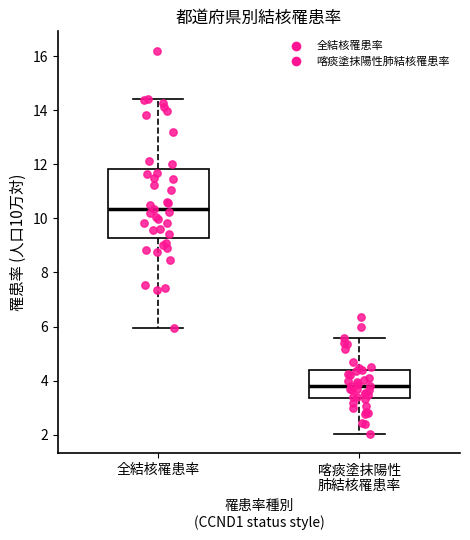

Reading left to right, read every box against the y-axis: the position of its median line, the range the box covers, and the ends of its whiskers. The values are not printed on the chart, so give them approximately, as read against the axis.

全結核罹患率: median 10.4, box 9.2 to 11.8, whiskers 6.0 to 14.4
喀痰塗抹陽性 肺結核罹患率: median 3.8, box 3.4 to 4.4, whiskers 2.0 to 5.6